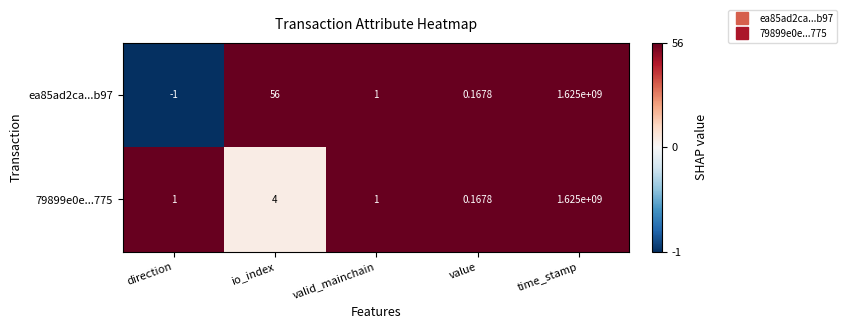

At which category is the sum across all series the highest?

time_stamp